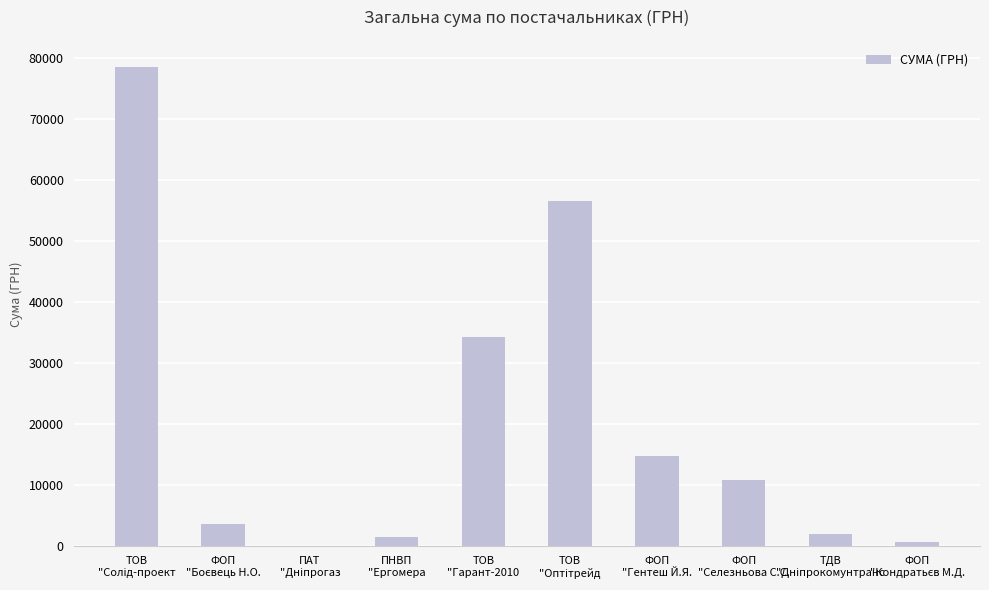

What is the greatest value displayed?

78600.0